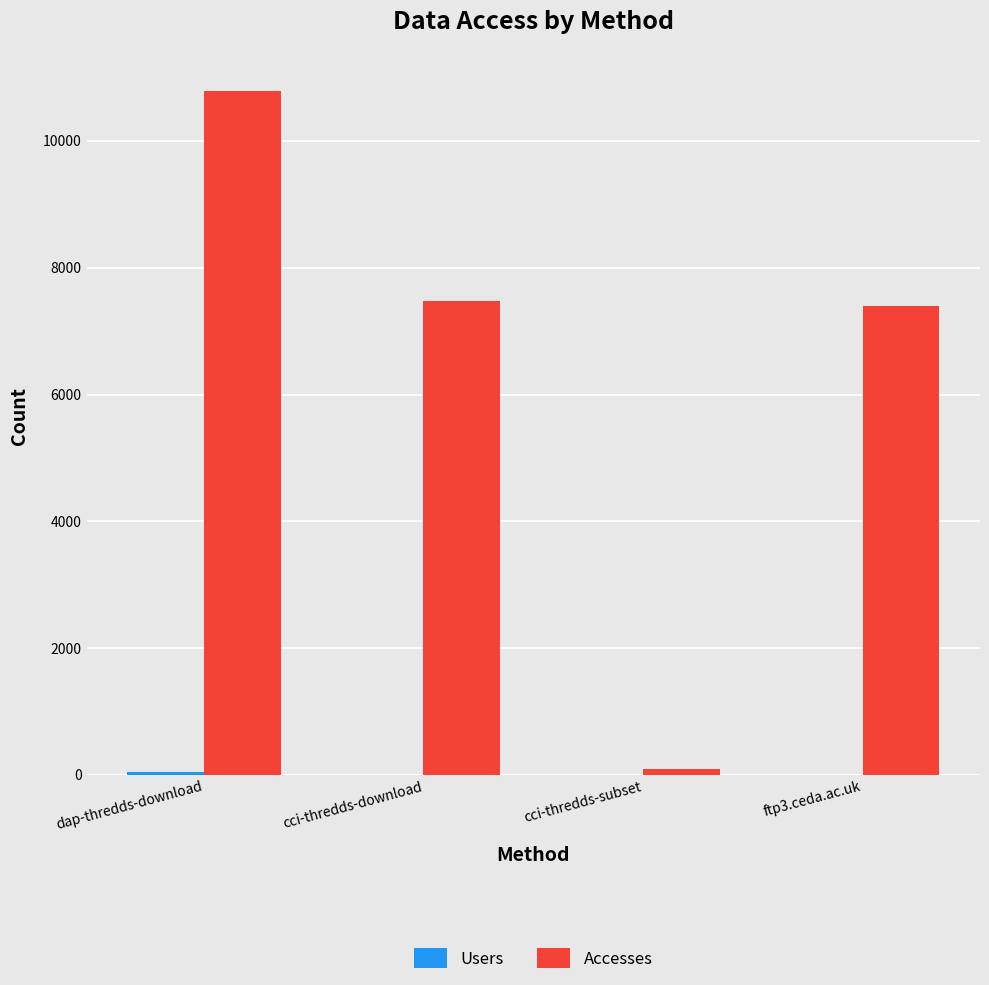

True or false: Accesses has a value of 7480 at cci-thredds-download.

True